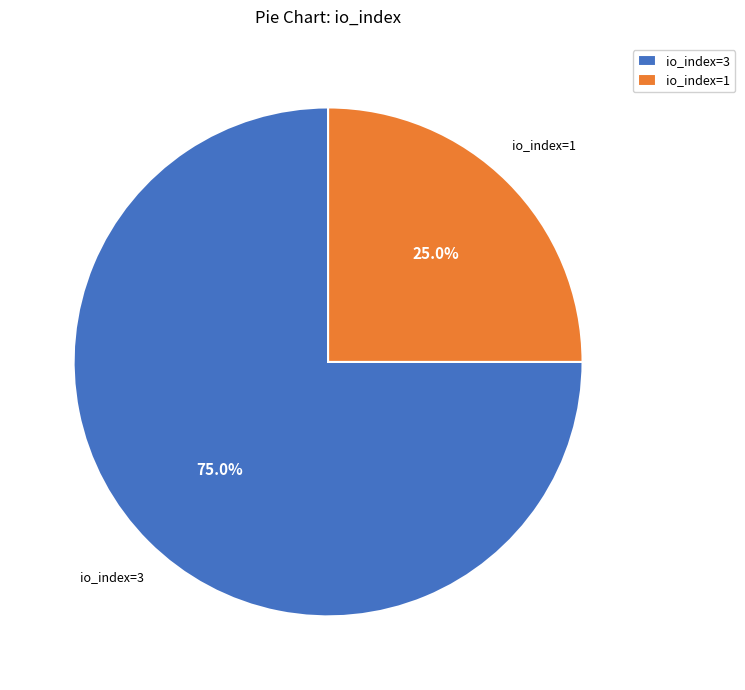

Which category accounts for the majority?

io_index=3